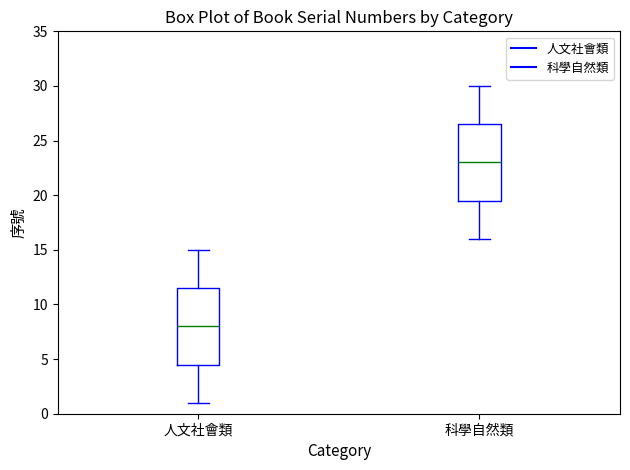

Reading left to right, transcribe this box plot: for each box, give where its median line is, the range the box spans, and where its two whiskers end, as read against the y-axis. The values are not printed on the chart, so give them approximately, as read against the axis.

人文社會類: median 8.0, box 4.5 to 11.5, whiskers 1.0 to 15.0
科學自然類: median 23.0, box 19.5 to 26.5, whiskers 16.0 to 30.0